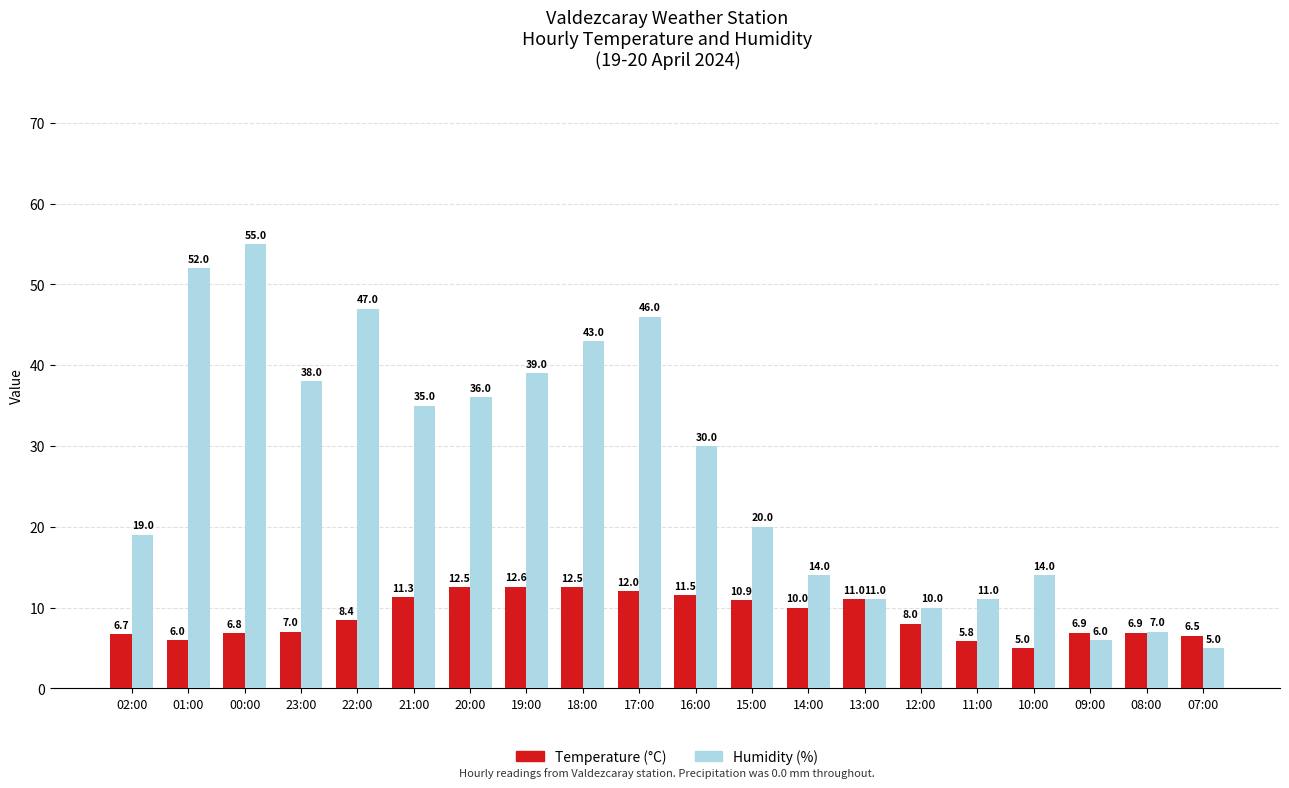

Where is Humidity (%) nearest to the value 30?

16:00